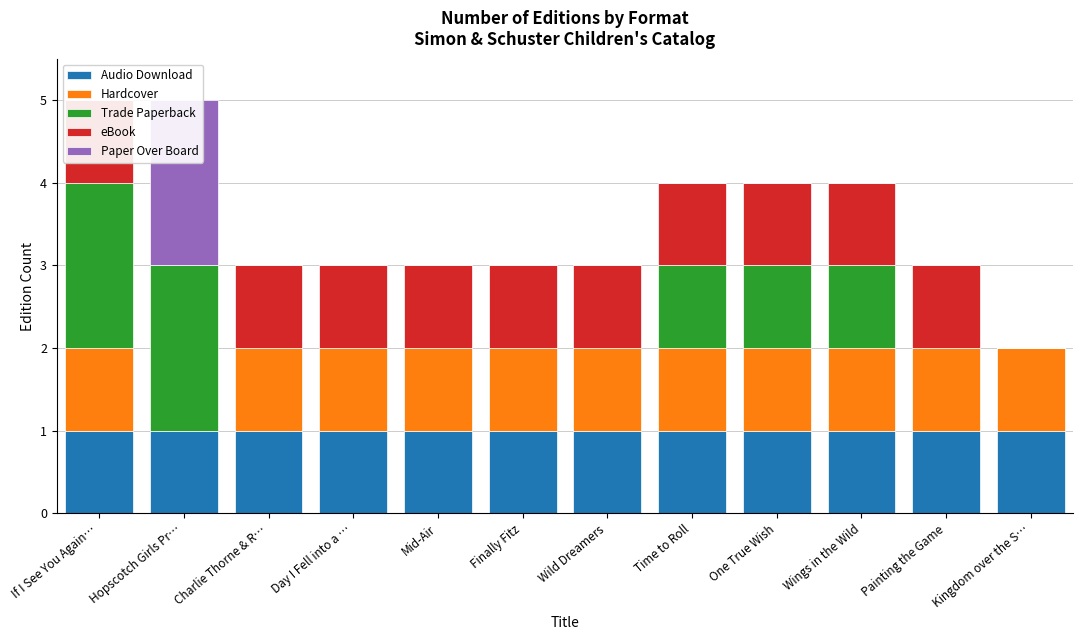

Which label corresponds to the largest value in the chart?

If I See You Again…